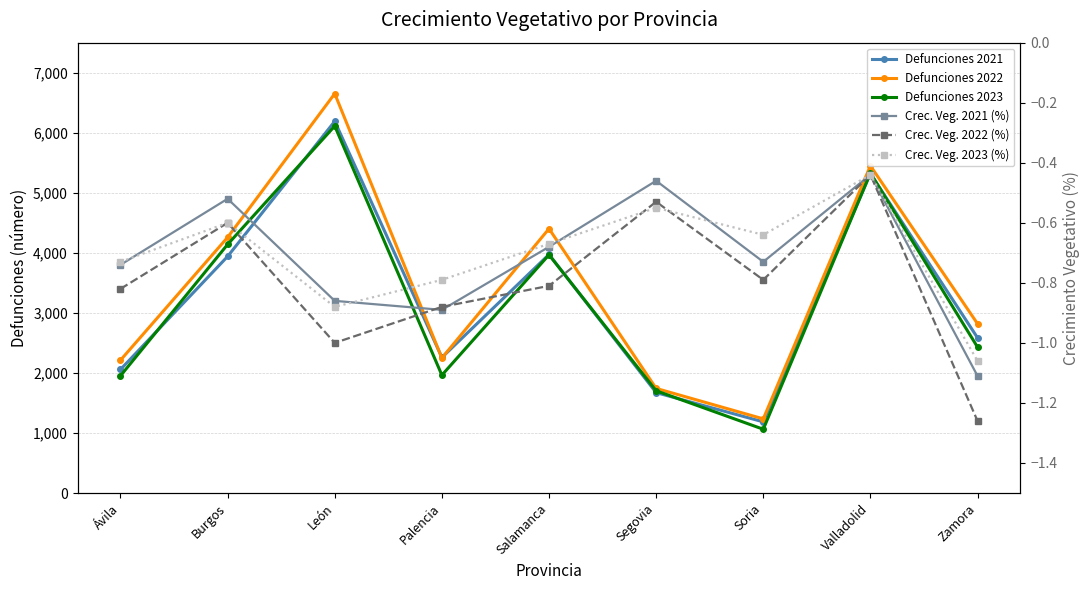

Rank the categories by Defunciones 2021 value from lowest to highest.

Soria, Segovia, Ávila, Palencia, Zamora, Burgos, Salamanca, Valladolid, León